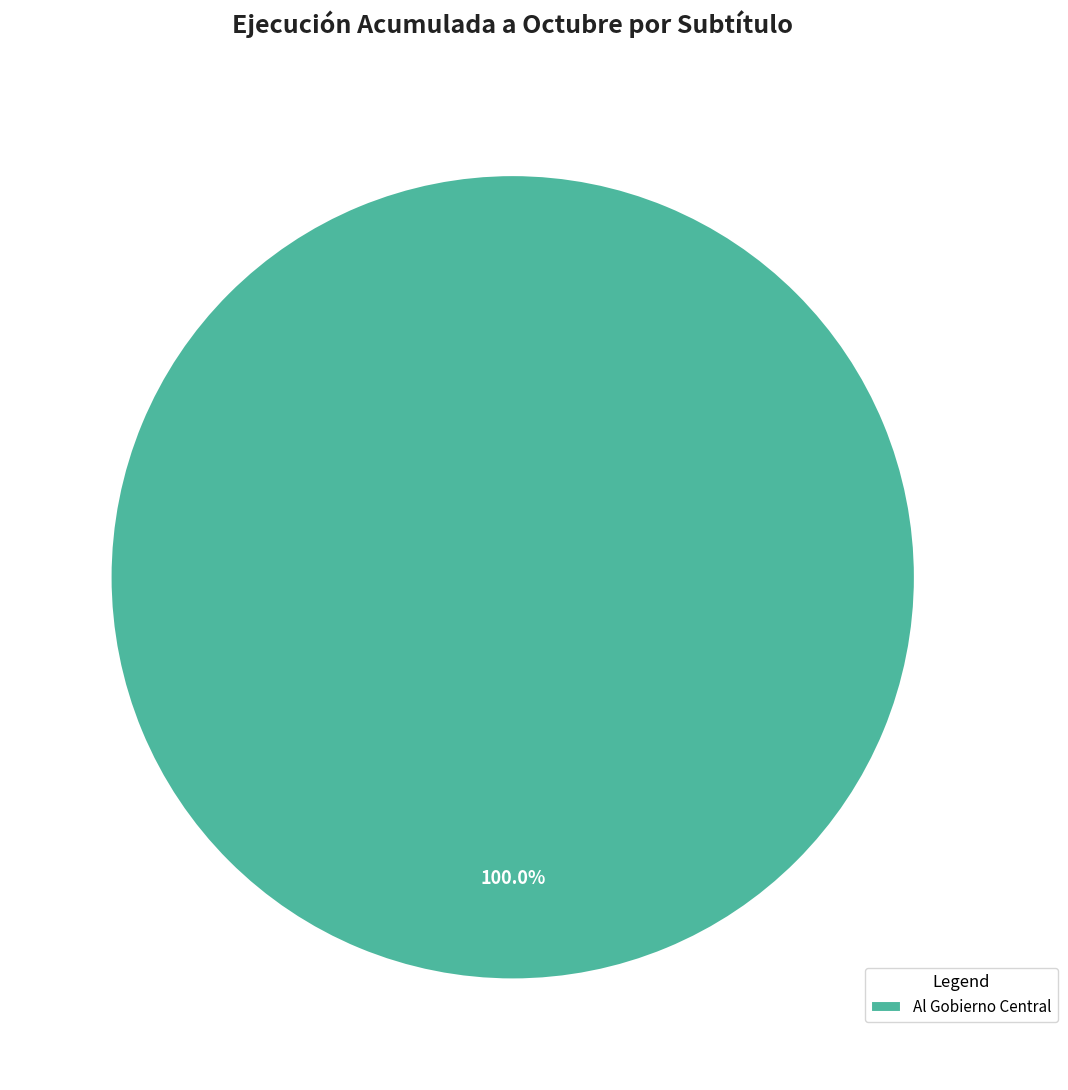

Rank the categories by value from highest to lowest.

Al Gobierno Central